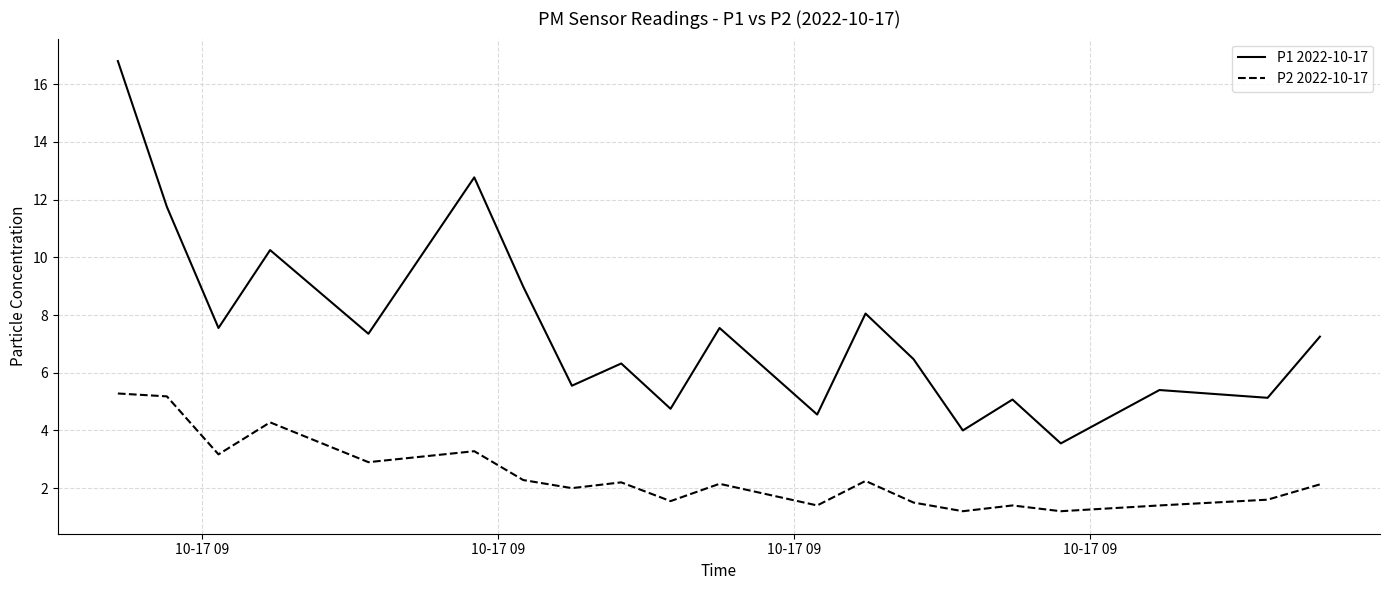

True or false: P1 2022-10-17 and P2 2022-10-17 intersect in this chart.

False